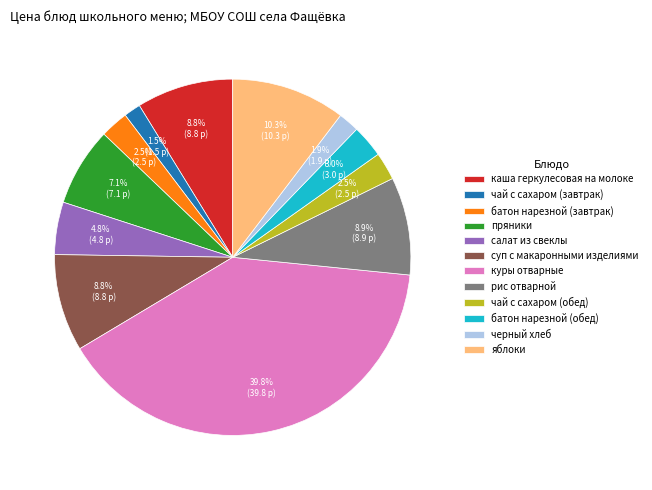

How many segments does this pie chart have?

12